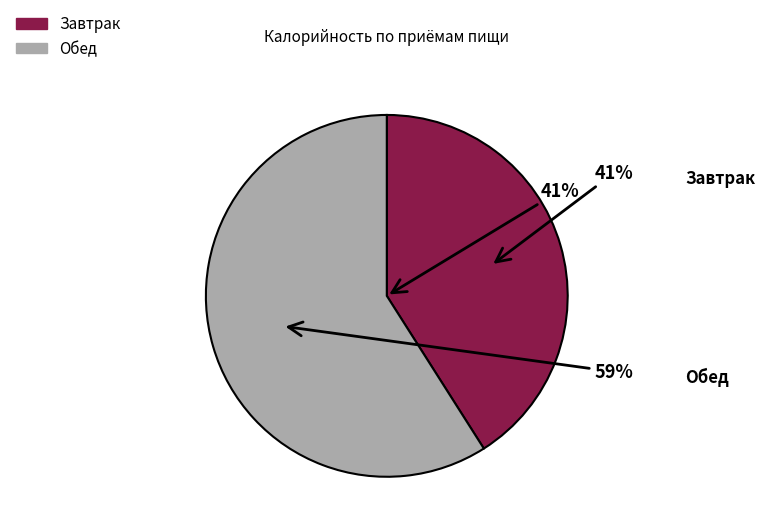

True or false: Обед accounts for 59% of the total.

True